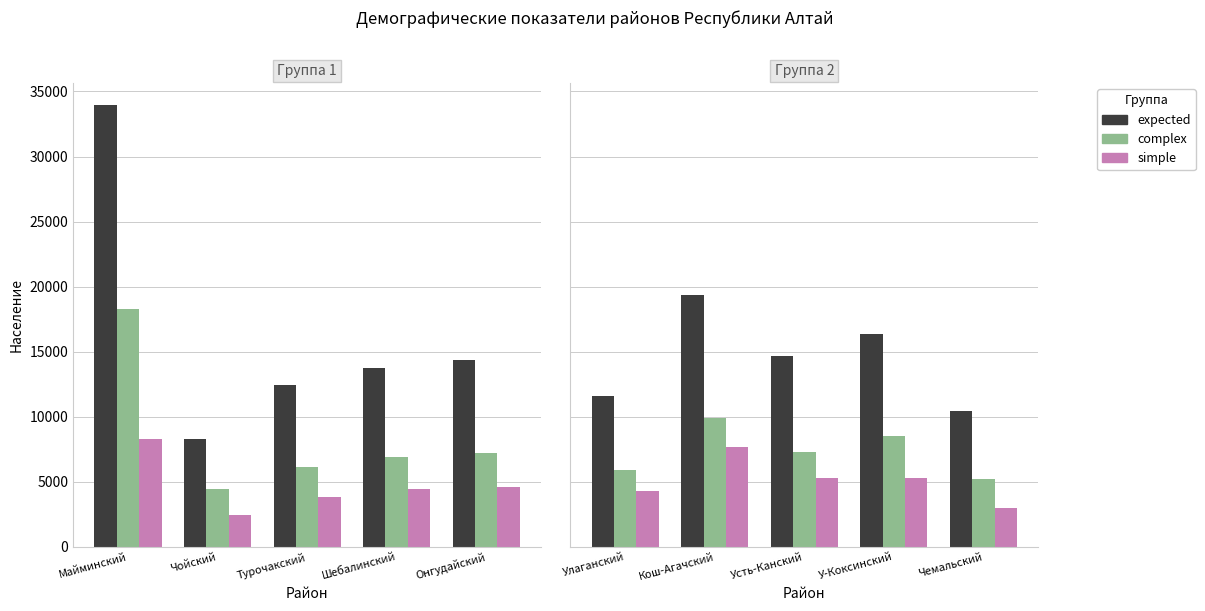

What are all the series names shown in the legend?

expected, complex, simple